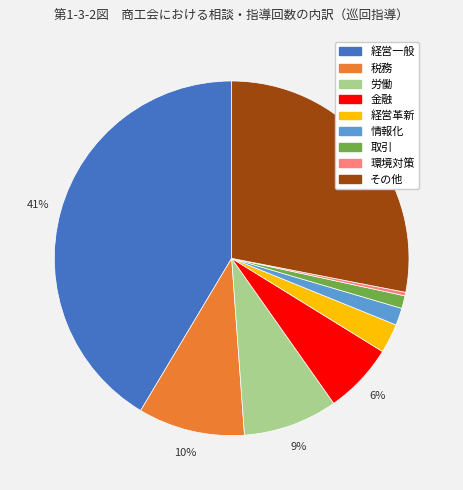

What is the largest slice in the pie chart?

経営一般